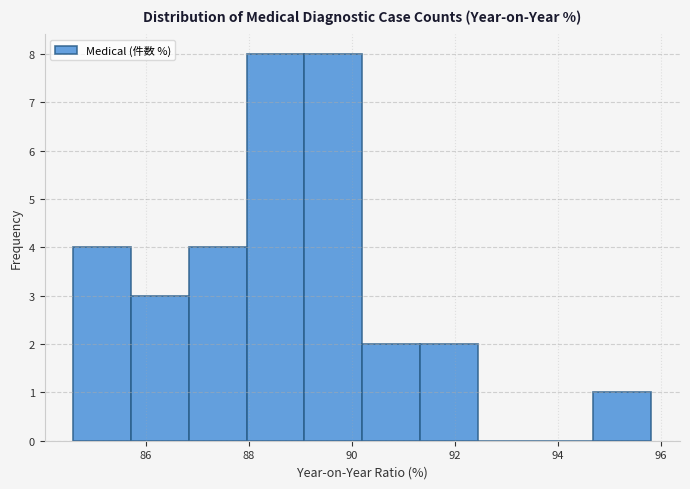

Reading left to right, transcribe this chart: for each bar, give the range it covers on the x-axis and its height. Neither the bar edges nor the heights are printed on the chart, so give them approximately, as read against the axes.

84.6 to 85.8: 4
85.8 to 86.8: 3
86.8 to 88.0: 4
88.0 to 89.0: 8
89.0 to 90.2: 8
90.2 to 91.4: 2
91.4 to 92.4: 2
92.4 to 93.6: 0
93.6 to 94.6: 0
94.6 to 95.8: 1